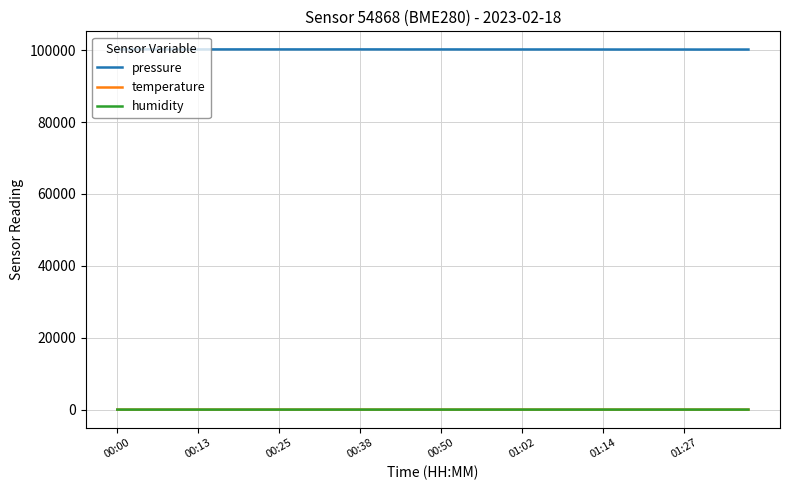

Which series has the largest total across all categories?

pressure